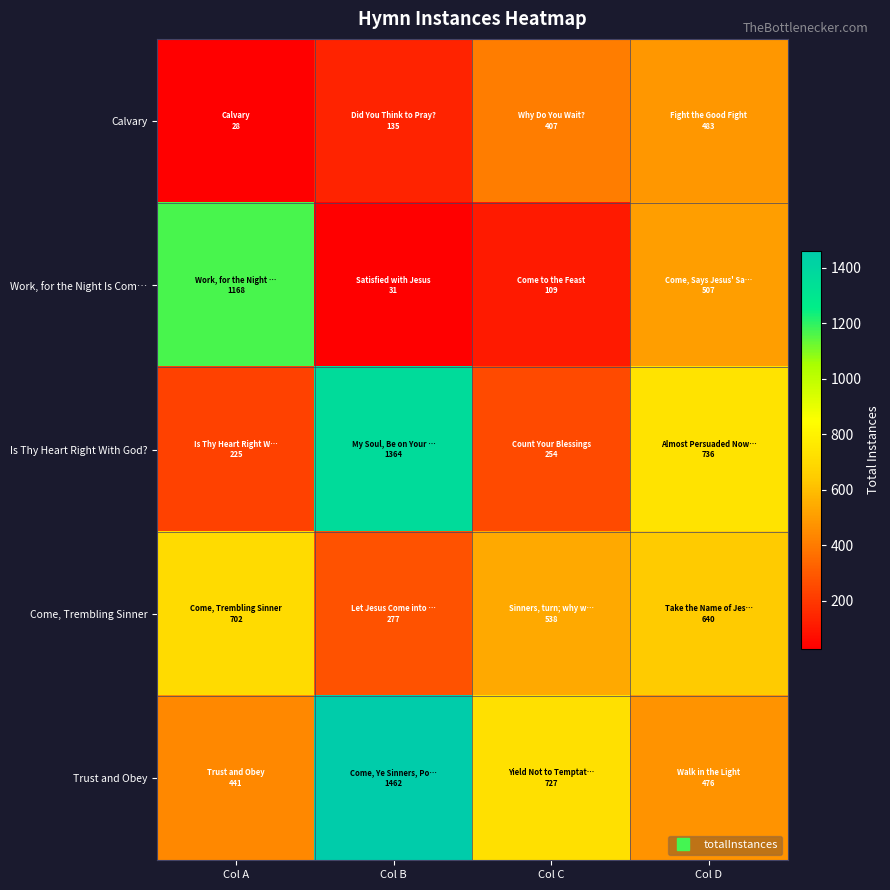

Reading right to left, transcribe all the data shown in this chart.

Calvary: Col D=483	Col C=407	Col B=135	Col A=28
Work, for the Night Is Com…: Col D=507	Col C=109	Col B=31	Col A=1168
Is Thy Heart Right With God?: Col D=736	Col C=254	Col B=1364	Col A=225
Come, Trembling Sinner: Col D=640	Col C=538	Col B=277	Col A=702
Trust and Obey: Col D=476	Col C=727	Col B=1462	Col A=441